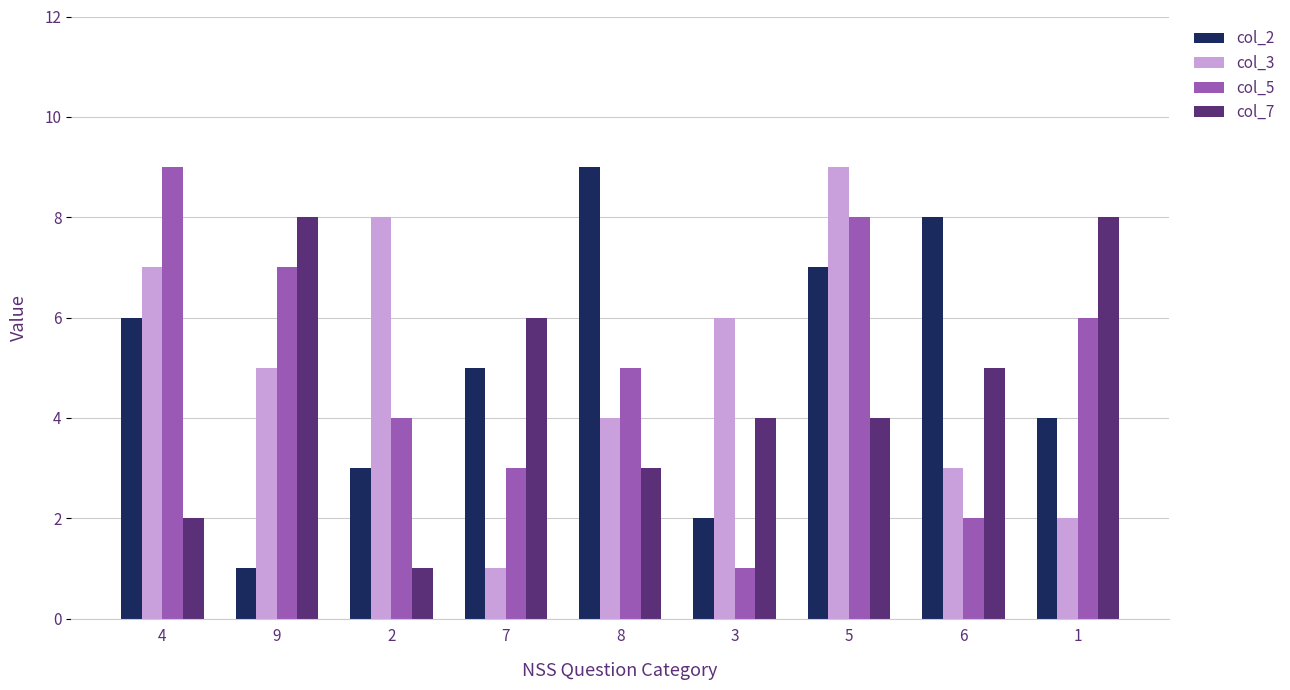

What is the greatest value displayed?

9